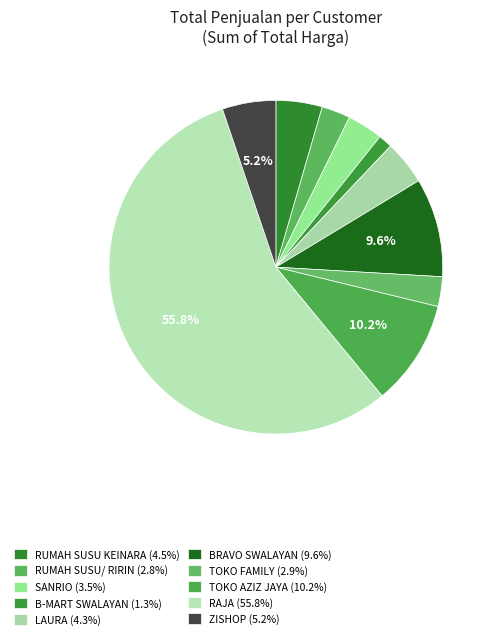

Is it true that TOKO AZIZ JAYA is 25% of the pie?

False